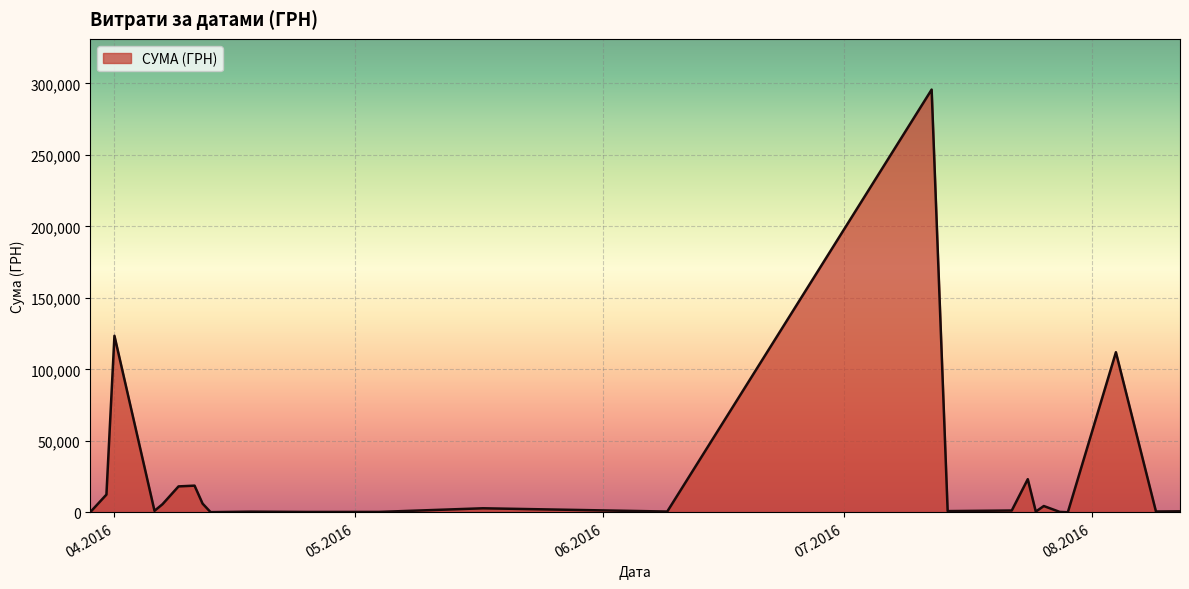

Does the chart have visible grid lines?

Yes